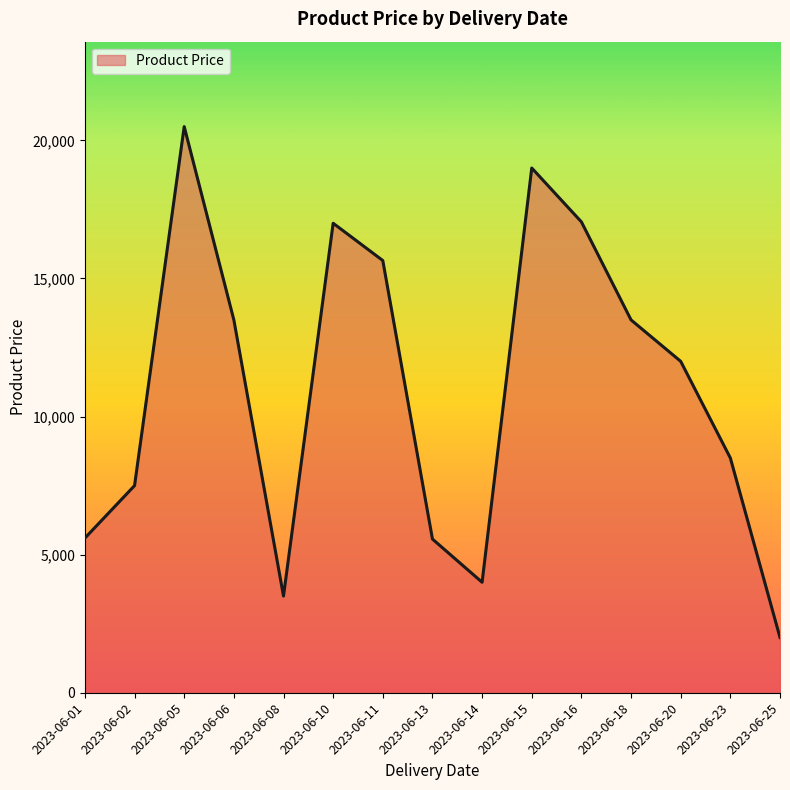

Is it true that the value at 2023-06-02 is 7500?

True